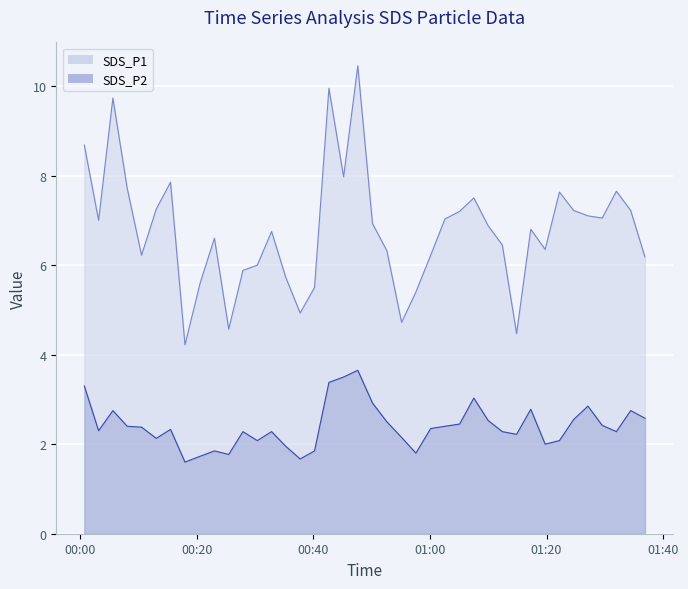

Rank the series at 2021/03/19 00:45:12 from lowest to highest value.

SDS_P2, SDS_P1